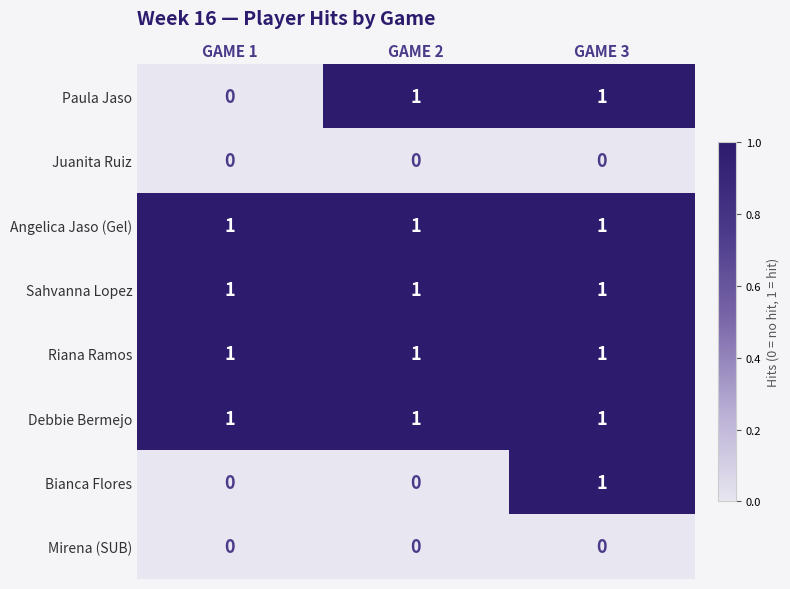

The Sahvanna Lopez series shows 1 at GAME 3. True or false?

True